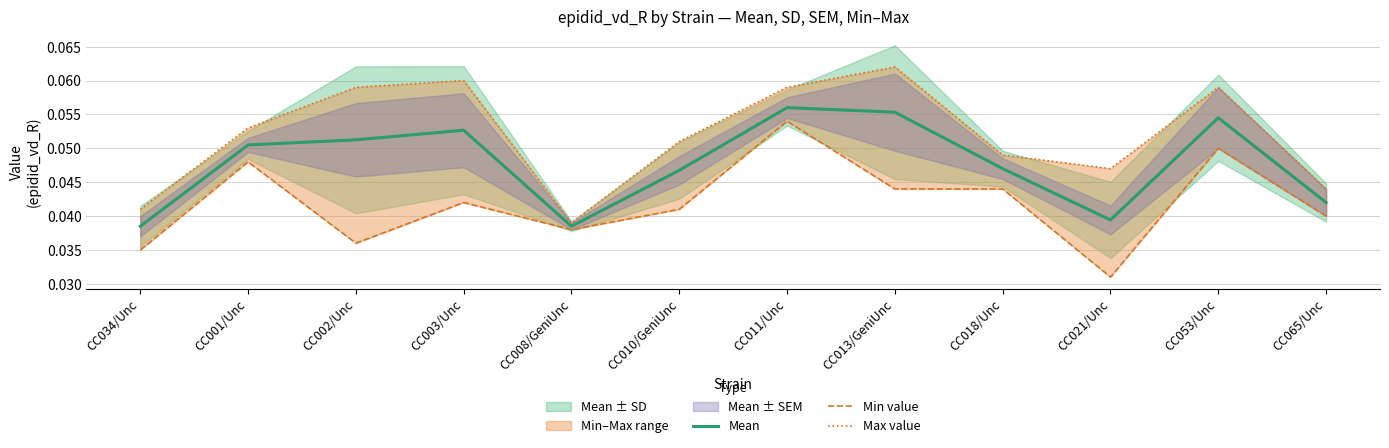

Between CC003/Unc and CC065/Unc, which series saw the biggest shift?

Max value